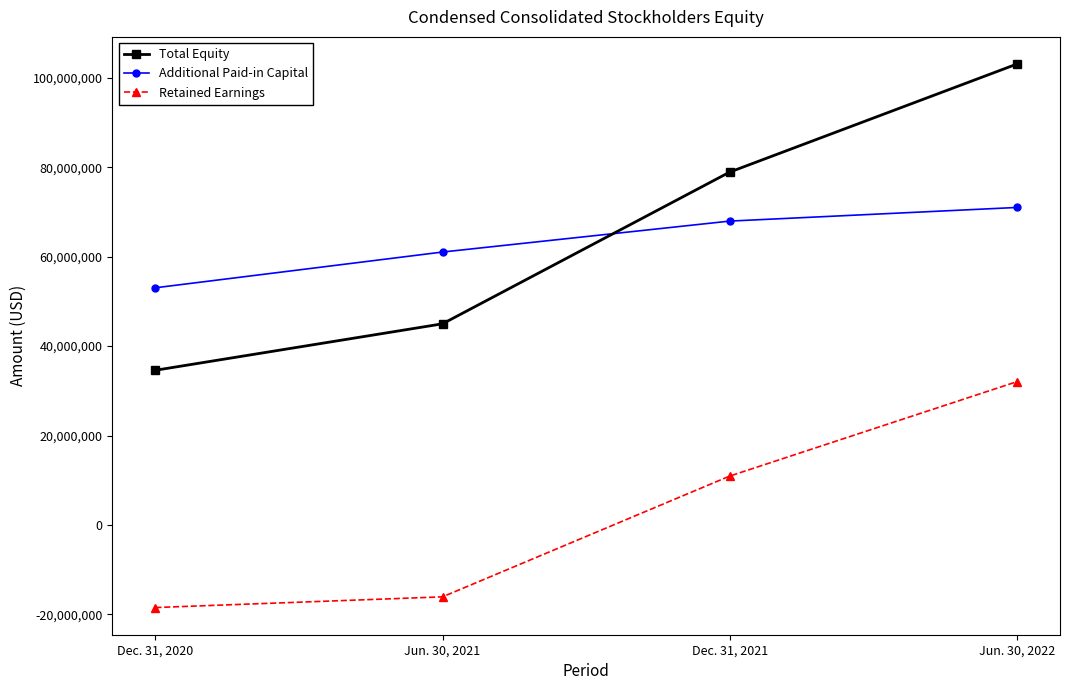

What is the difference between the highest and lowest values at Jun. 30, 2022?

71043880